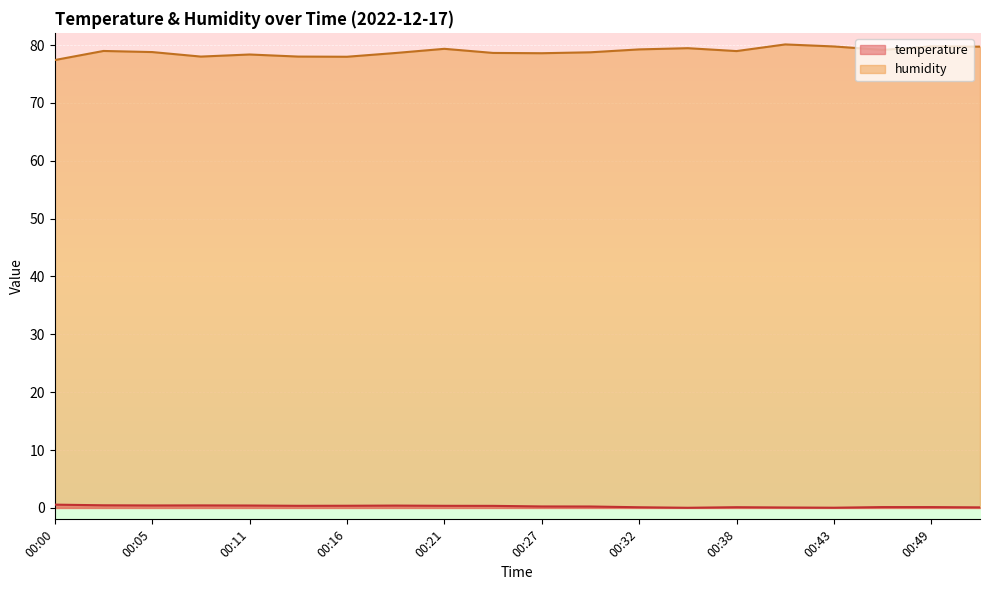

What is the difference between the second highest and minimum values in the humidity series?

2.4